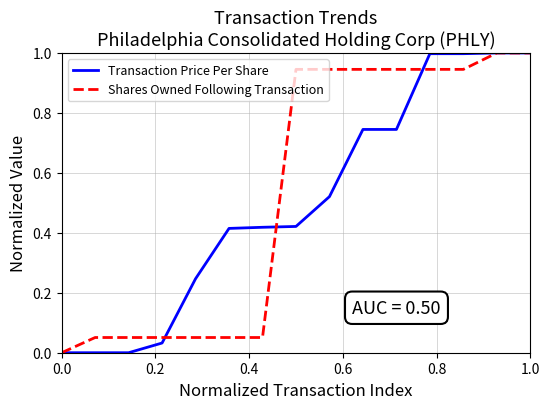

What is the maximum value shown in the chart?

1.0